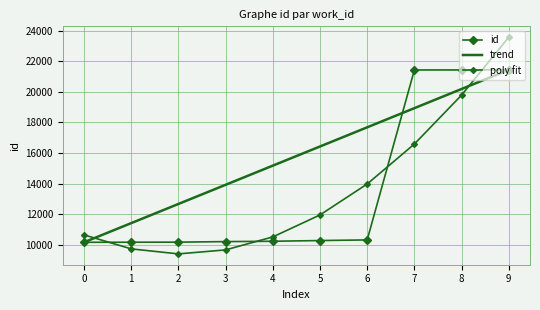

Between which two adjacent categories do trend and poly fit first intersect?

0 and 1